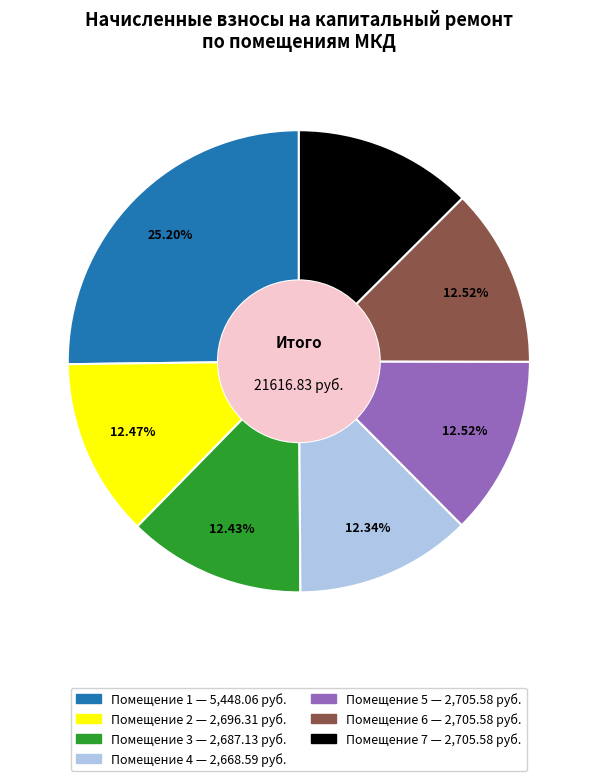

Is there a majority slice in this chart?

No